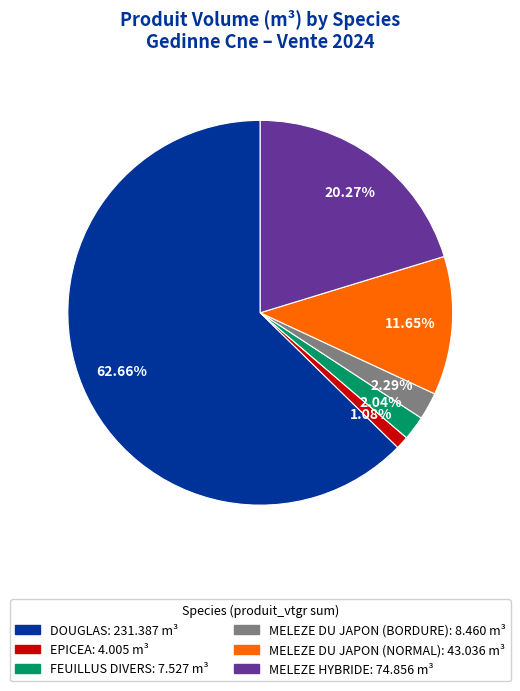

Count the number of slices in the pie.

6